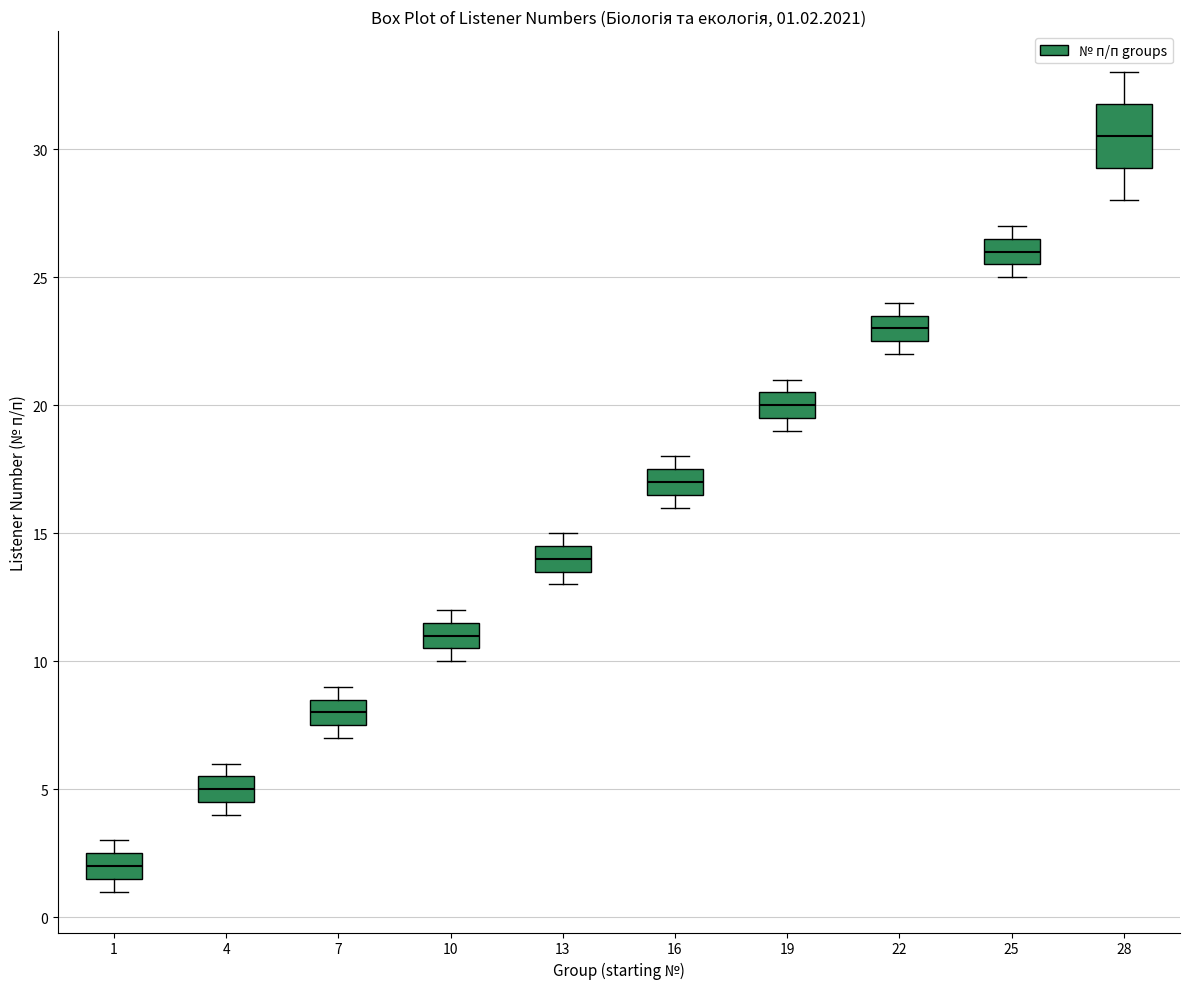

Which box is the tallest, from its lower edge to its upper edge?

28